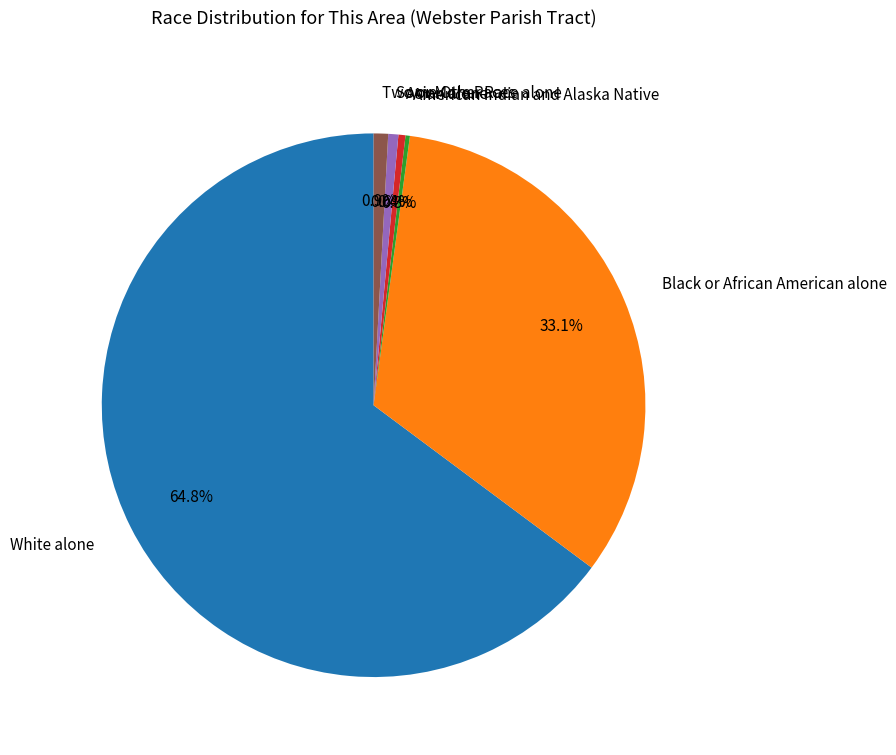

Approximately how many times larger is the value at White alone compared to Two or More Races?

75.5